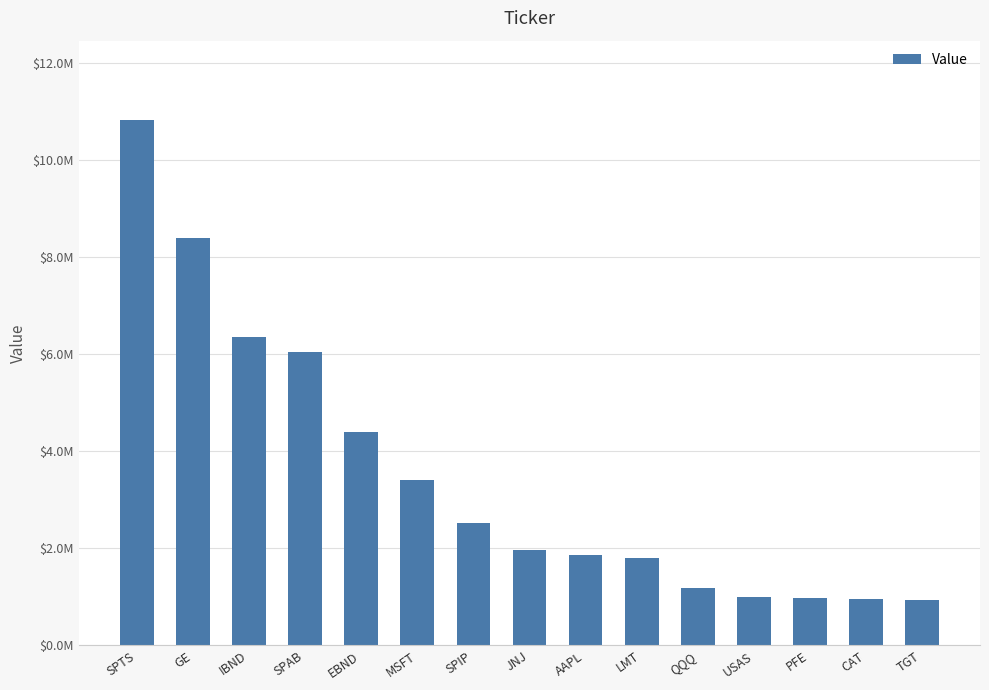

What is the minimum value shown in the chart?

926000